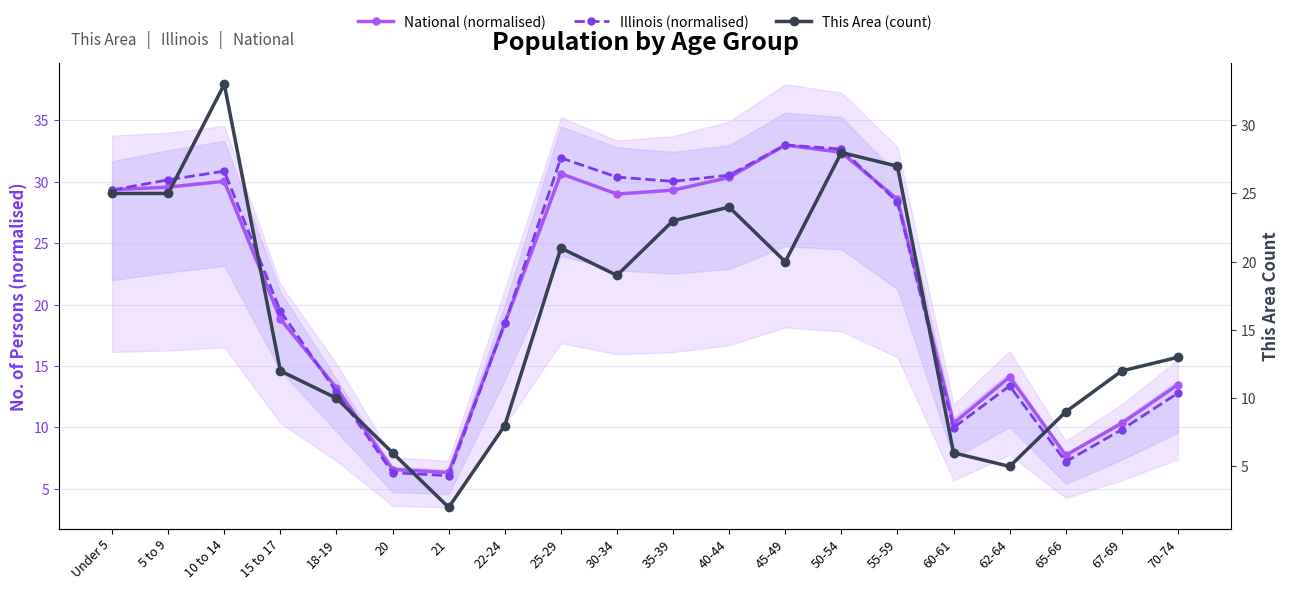

What value does the Illinois (normalised) series have at 30-34?

30.4